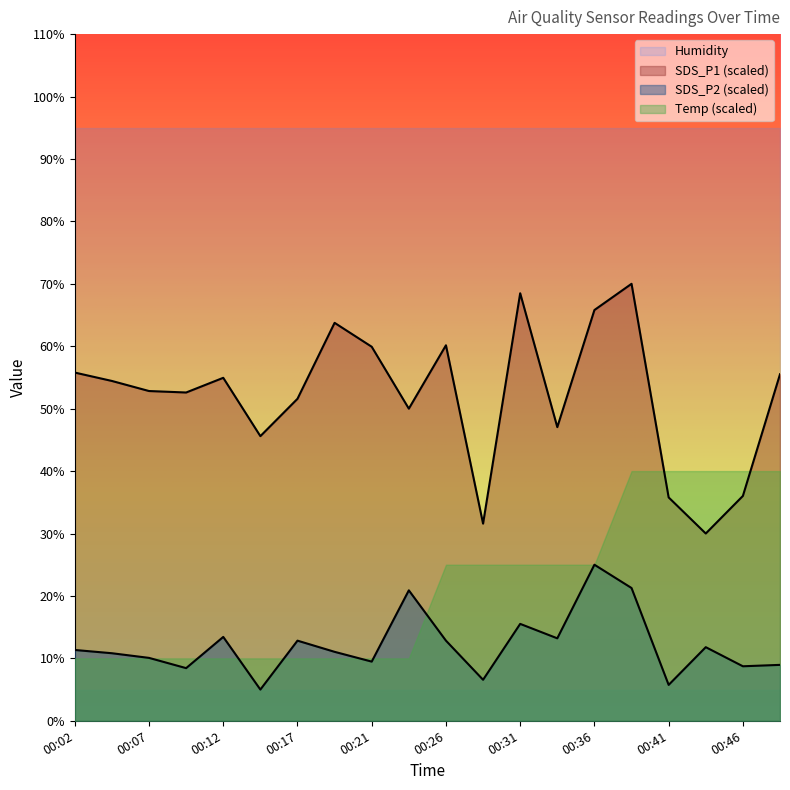

What is the minimum value for SDS_P1?

30.0